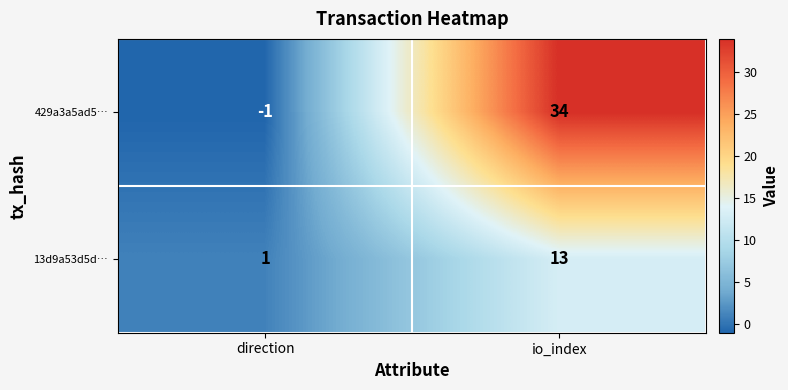

What is the smallest value displayed?

-1